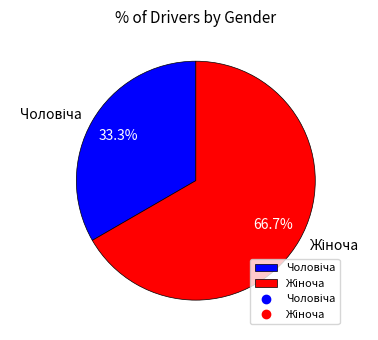

Is there a majority slice in this chart?

Yes